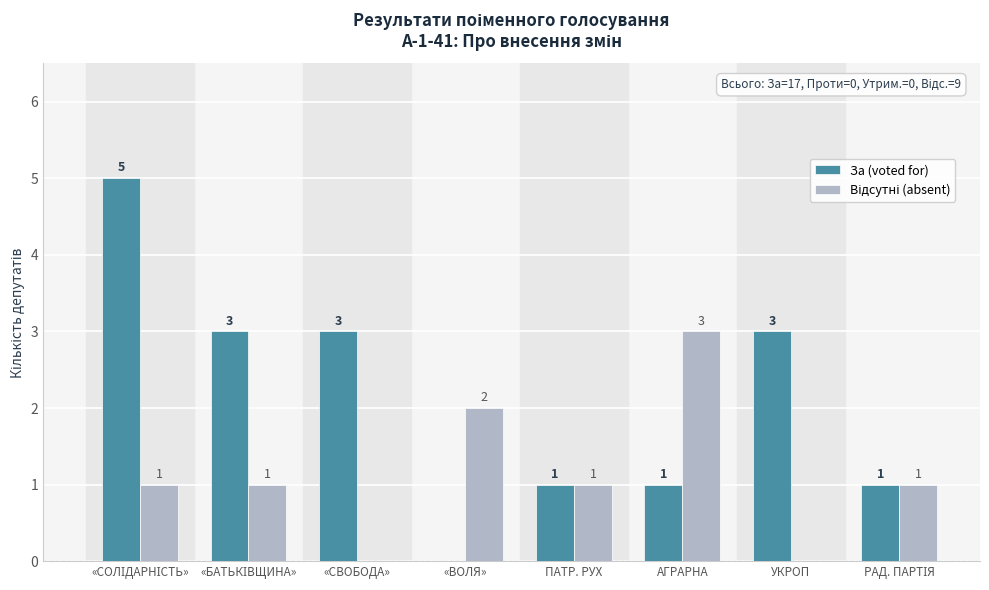

Read the За (voted for) value at «СВОБОДА».

3